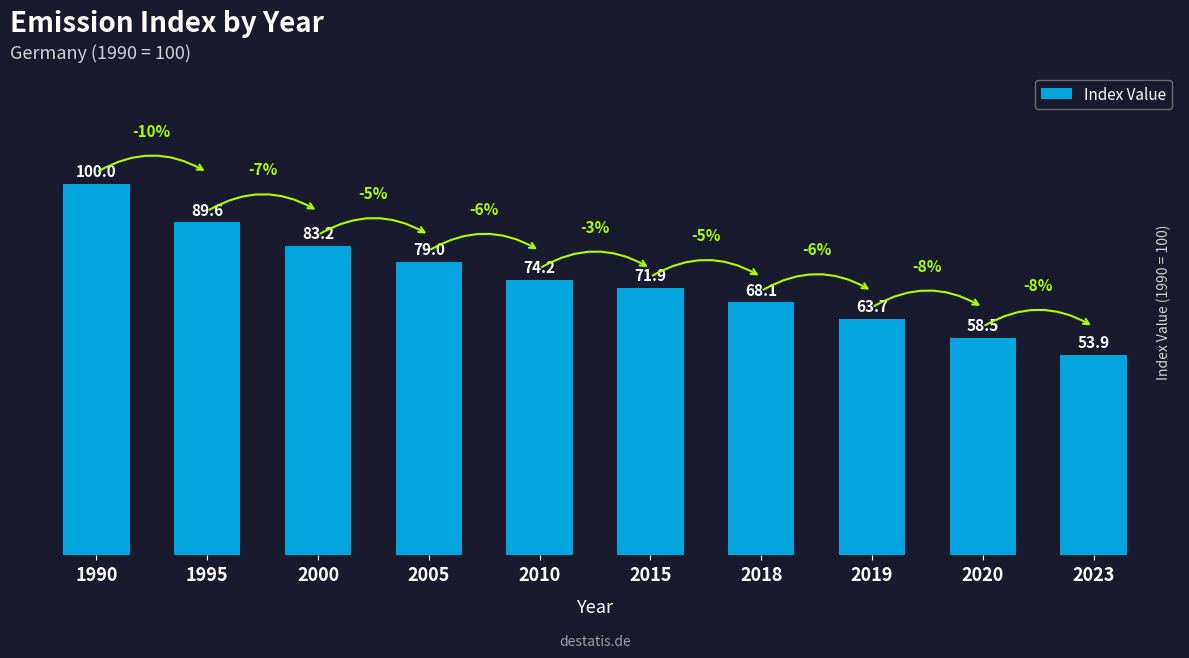

Rank the categories by value from lowest to highest.

2023, 2020, 2019, 2018, 2015, 2010, 2005, 2000, 1995, 1990